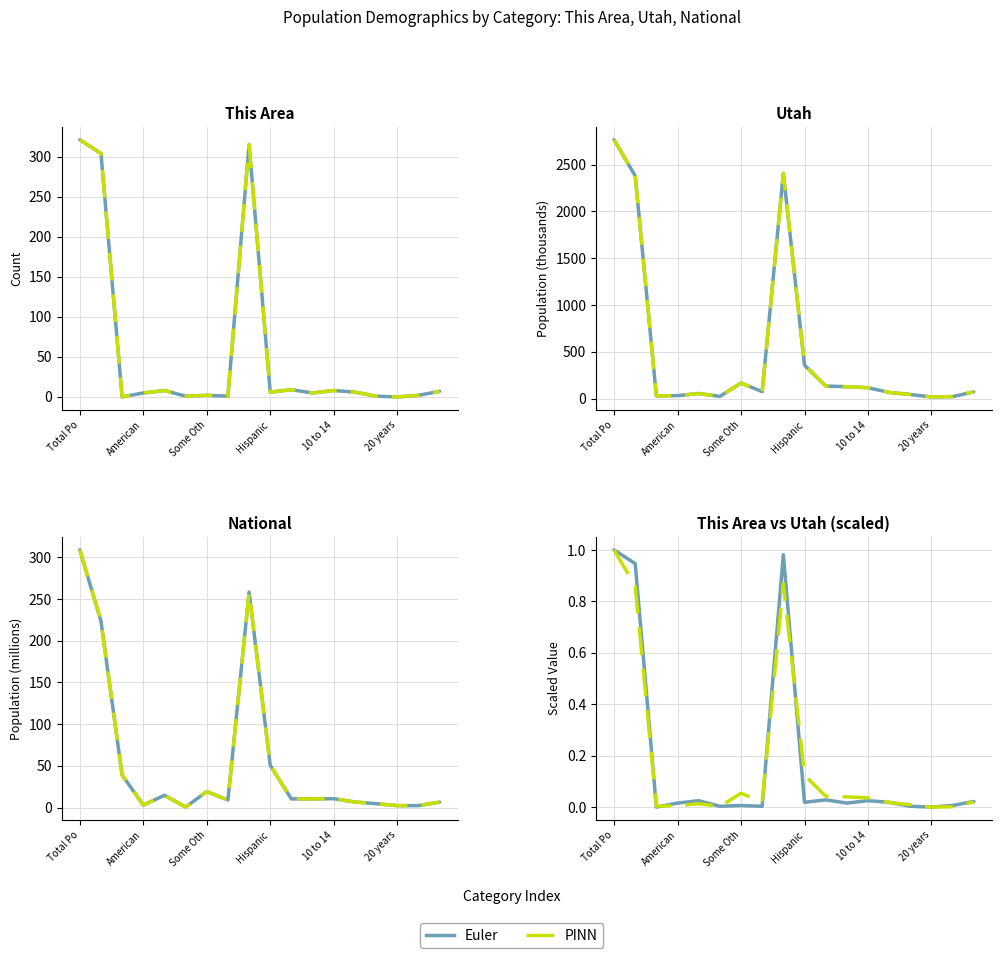

The value of This Area (Euler) at 17 is 0.0. True or false?

True